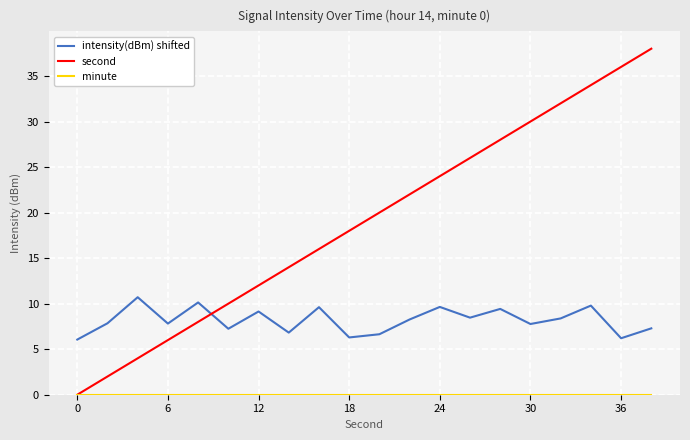

Is this an area chart (filled region under the line)?

No